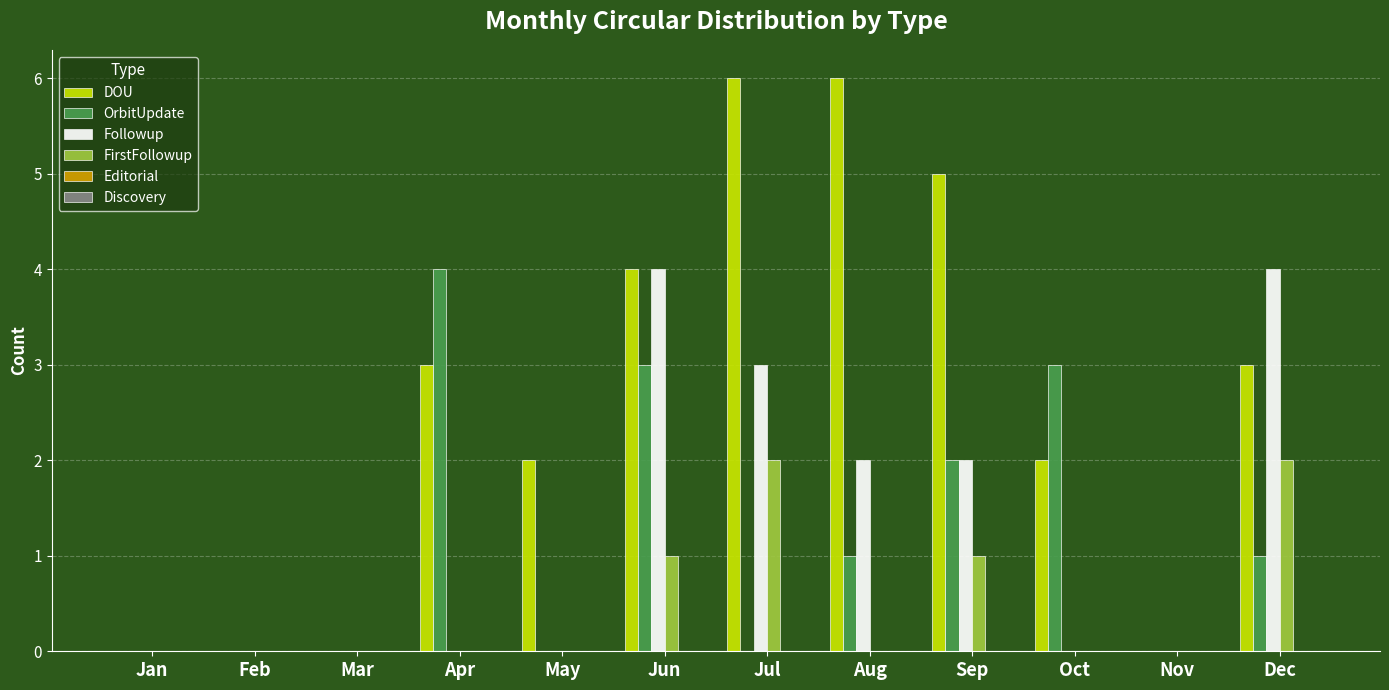

Which series changed the most between Jan and Oct?

OrbitUpdate